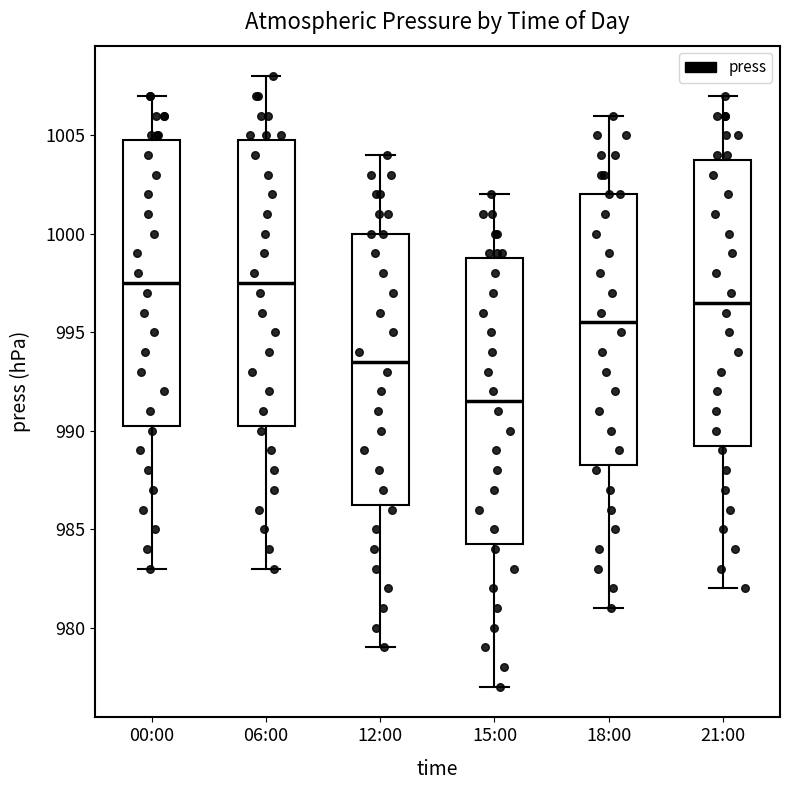

Reading left to right, read every box against the y-axis: the position of its median line, the range the box covers, and the ends of its whiskers. The values are not printed on the chart, so give them approximately, as read against the axis.

00:00: median 997.5, box 990.5 to 1005.0, whiskers 983.0 to 1007.0
06:00: median 997.5, box 990.5 to 1005.0, whiskers 983.0 to 1008.0
12:00: median 993.5, box 986.5 to 1000.0, whiskers 979.0 to 1004.0
15:00: median 991.5, box 984.5 to 999.0, whiskers 977.0 to 1002.0
18:00: median 995.5, box 988.5 to 1002.0, whiskers 981.0 to 1006.0
21:00: median 996.5, box 989.5 to 1004.0, whiskers 982.0 to 1007.0